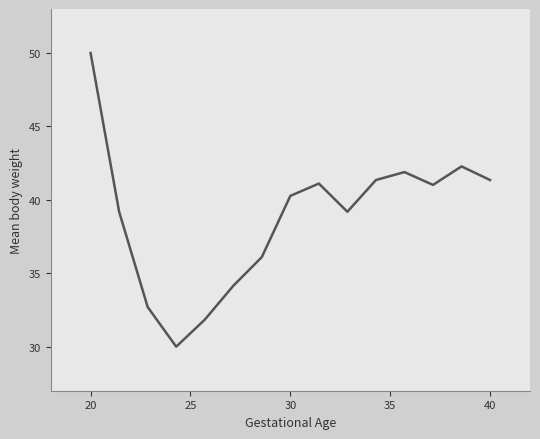

What is the greatest value displayed?

50.0